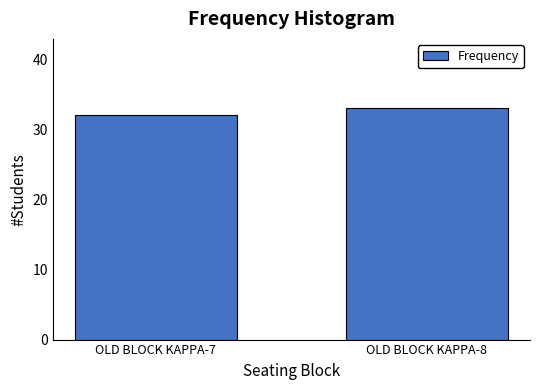

Reading left to right, what are all the values shown in this chart?

32	33